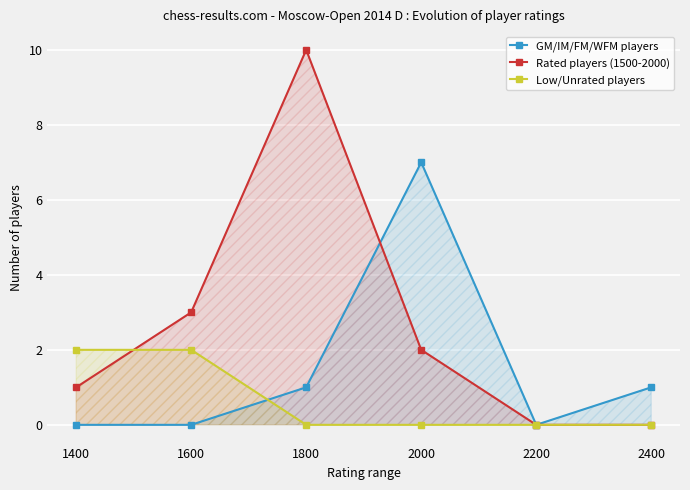

What are all the series names shown in the legend?

GM/IM/FM/WFM players, Rated players (1500-2000), Low/Unrated players